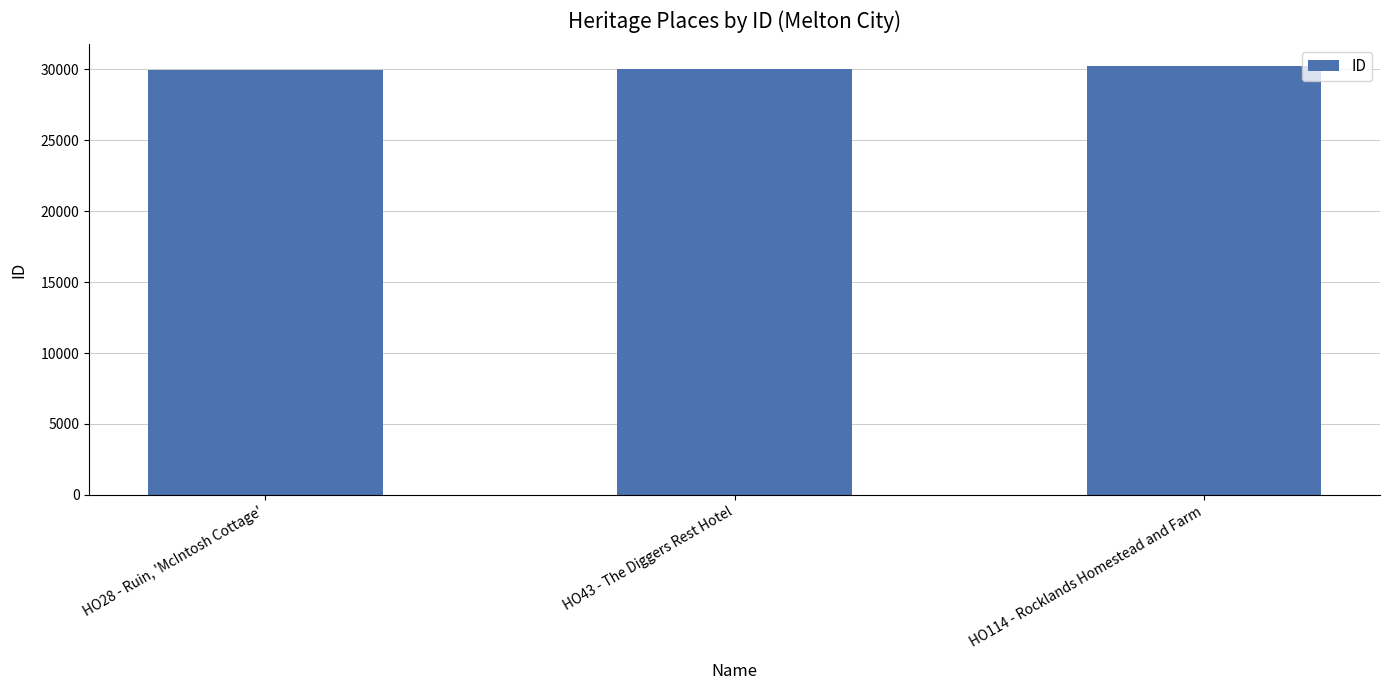

How many values are between 29981 and 30264?

3